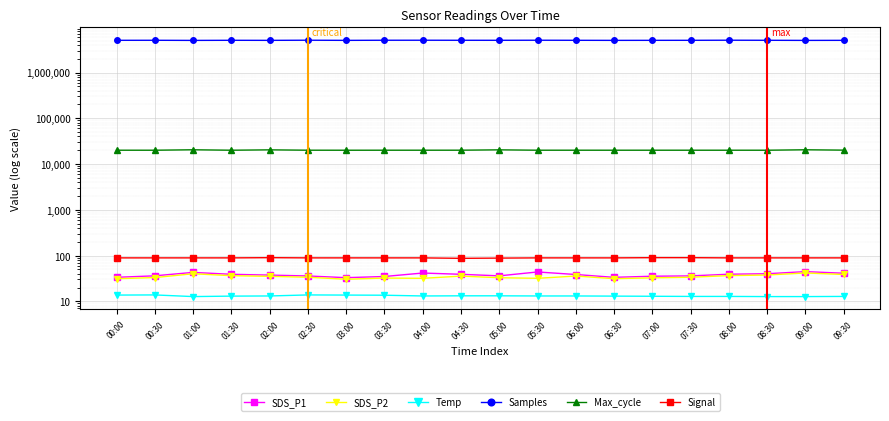

At which category is the sum across all series the highest?

02:30